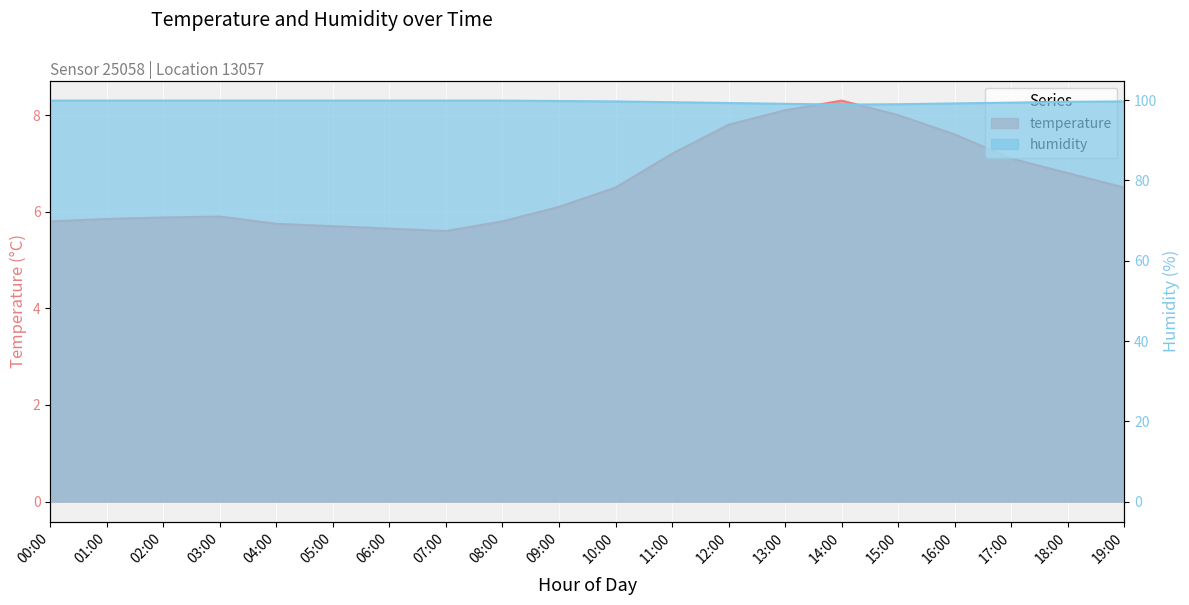

List the series in order of their peak value, highest first.

humidity, temperature